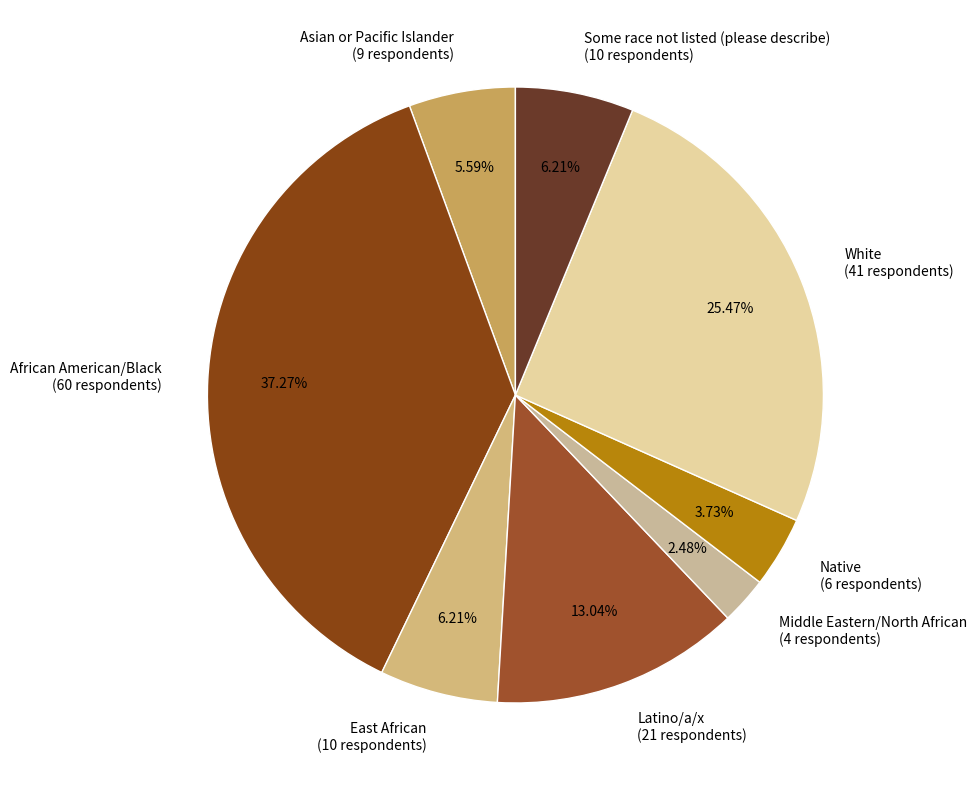

What is the smallest slice in the pie chart?

Middle Eastern/North African